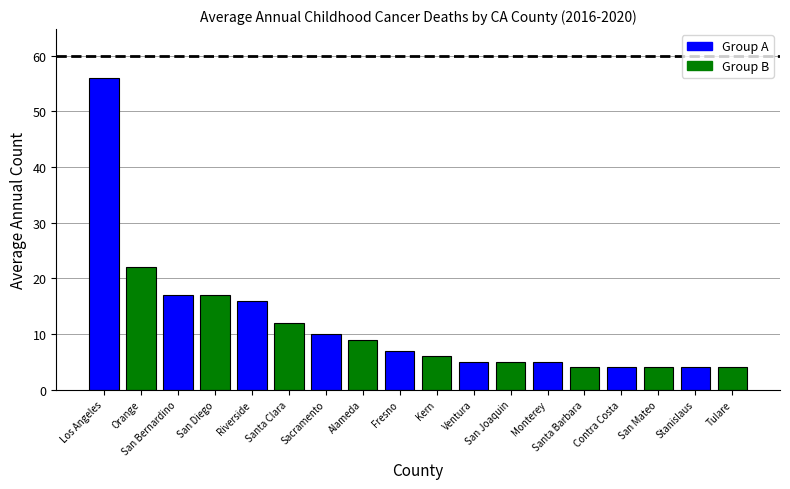

How many data points does each series have?

18